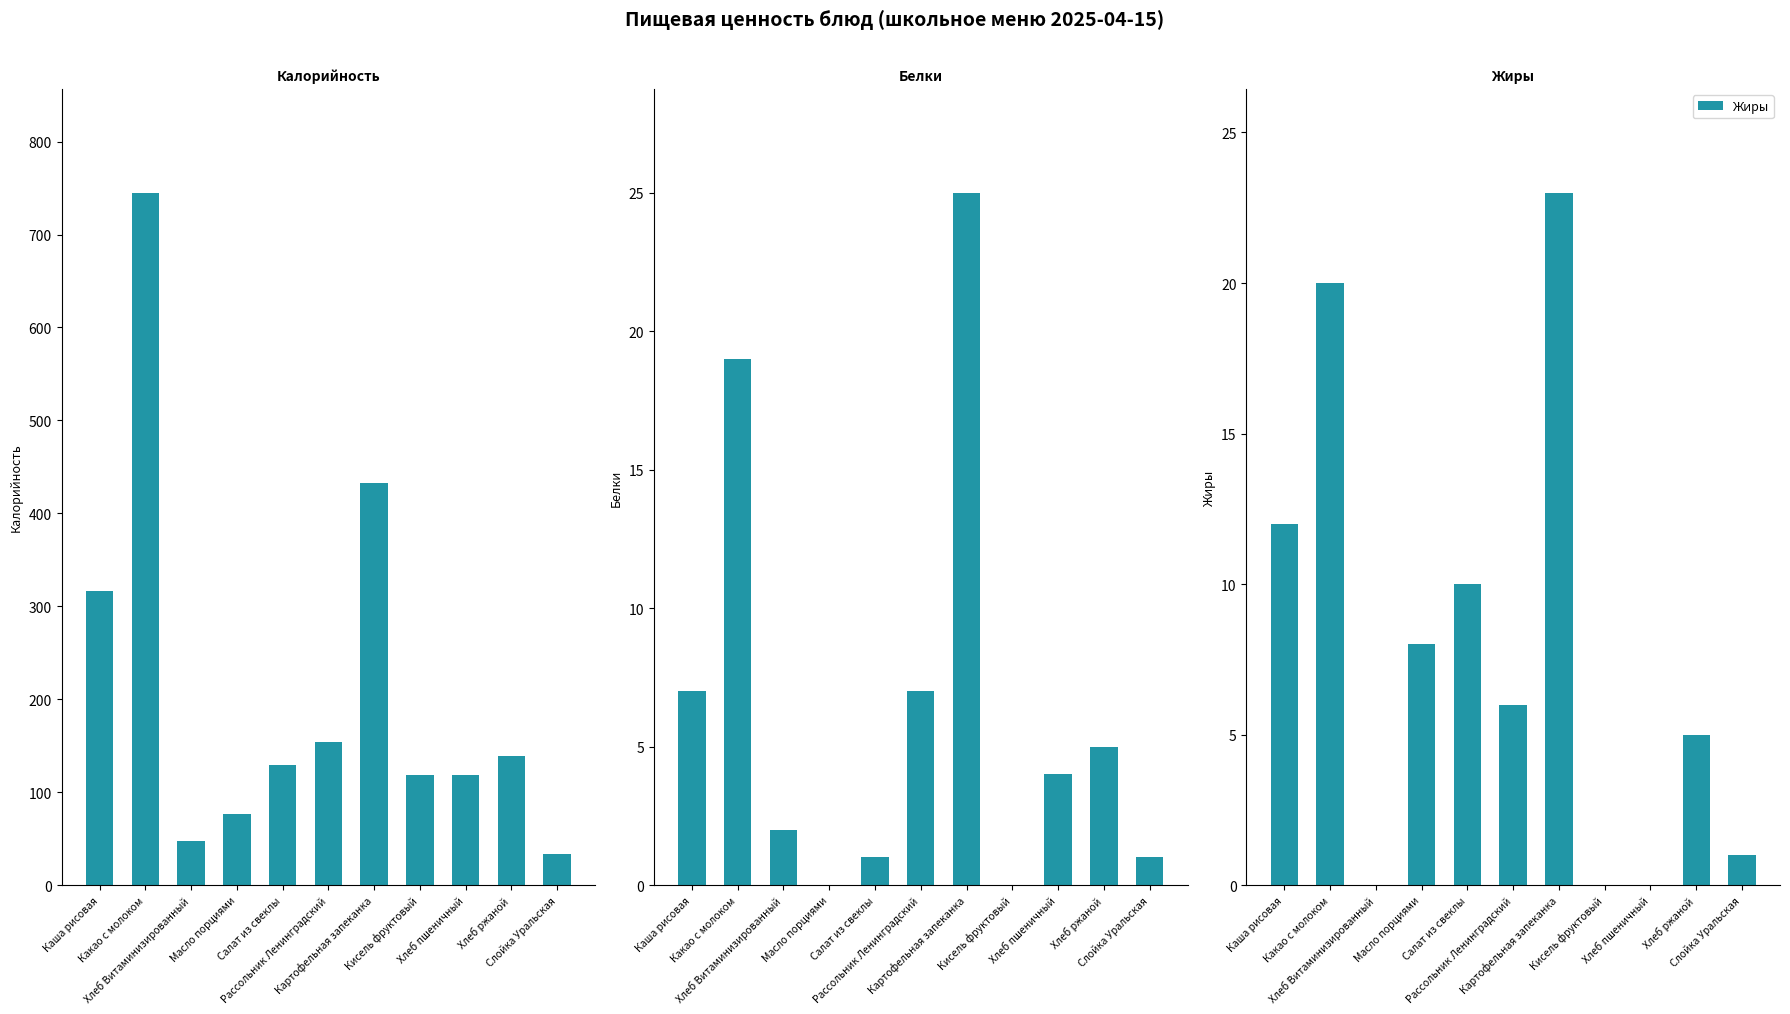

How many data points in Белки are less than 4?

5